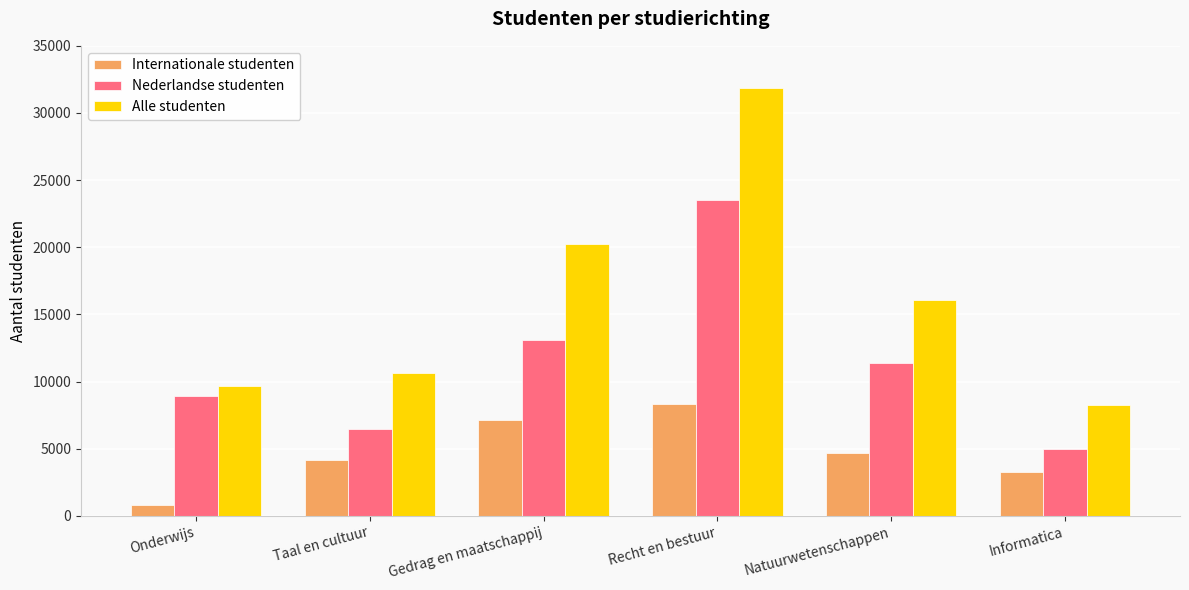

Which series changed the most between Taal en cultuur and Informatica?

Alle studenten